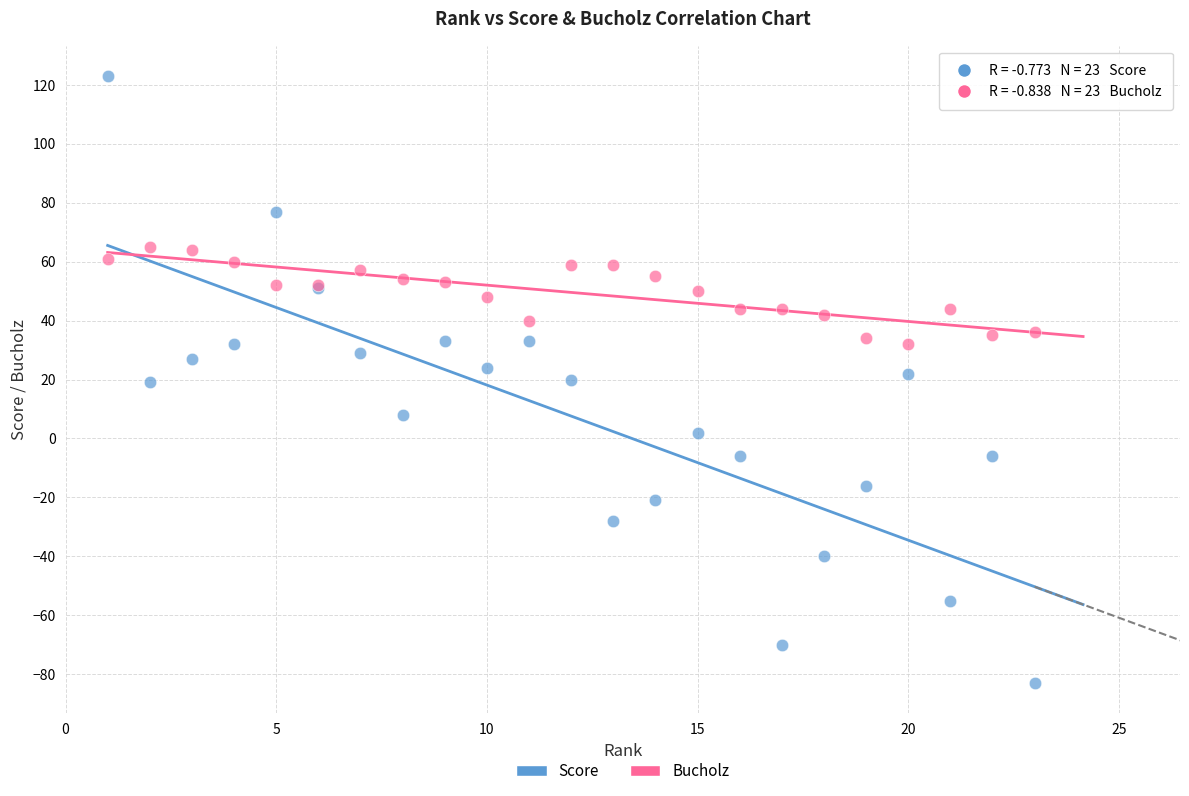

What is the X range (max minus min) for the scatter plot?

22